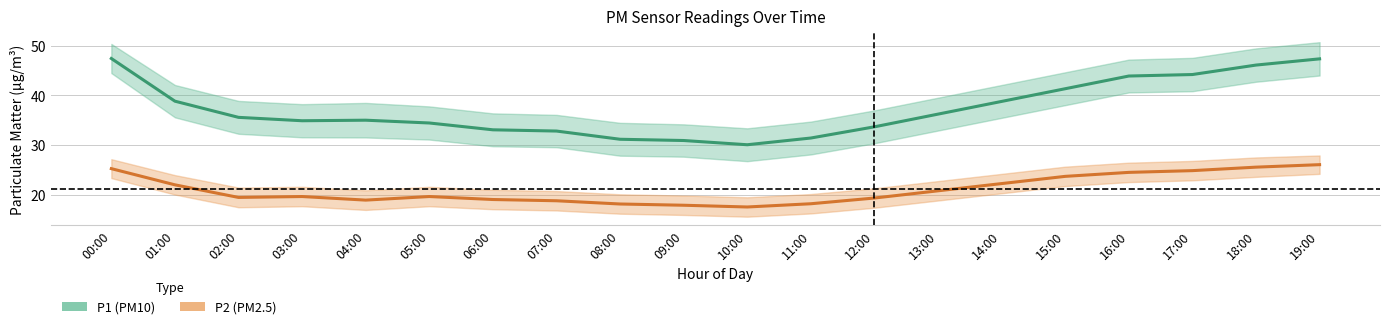

Reading left to right, transcribe all the data shown in this chart.

P1 (PM10): 00:00=47.4	01:00=38.9	02:00=35.6	03:00=34.9	04:00=35.0	05:00=34.5	06:00=33.1	07:00=32.9	08:00=31.2	09:00=30.9	10:00=30.1	11:00=31.4	12:00=33.7	13:00=36.2	14:00=38.8	15:00=41.4	16:00=43.9	17:00=44.2	18:00=46.1	19:00=47.4
P2 (PM2.5): 00:00=25.3	01:00=22.1	02:00=19.5	03:00=19.7	04:00=19.0	05:00=19.7	06:00=19.1	07:00=18.9	08:00=18.2	09:00=17.9	10:00=17.6	11:00=18.2	12:00=19.4	13:00=20.9	14:00=22.3	15:00=23.8	16:00=24.6	17:00=24.9	18:00=25.6	19:00=26.1